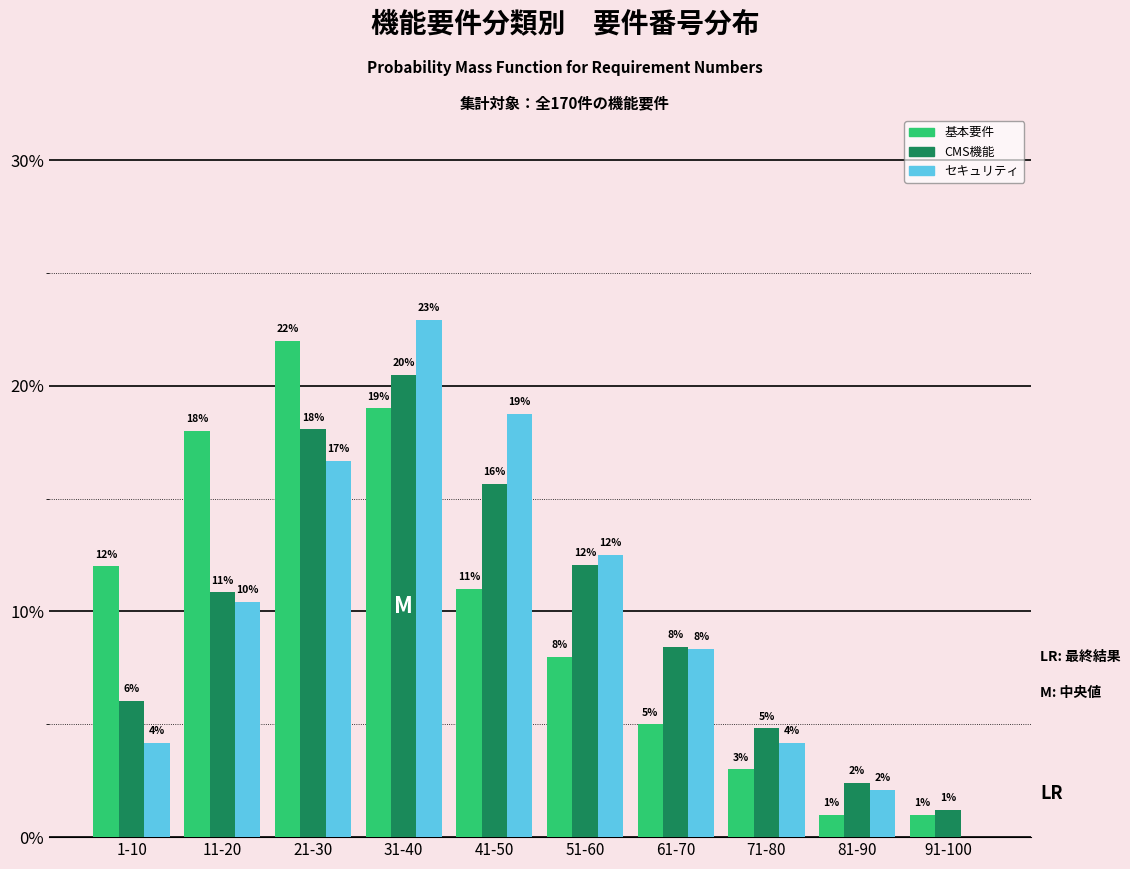

At which category is the sum across all series the highest?

31-40